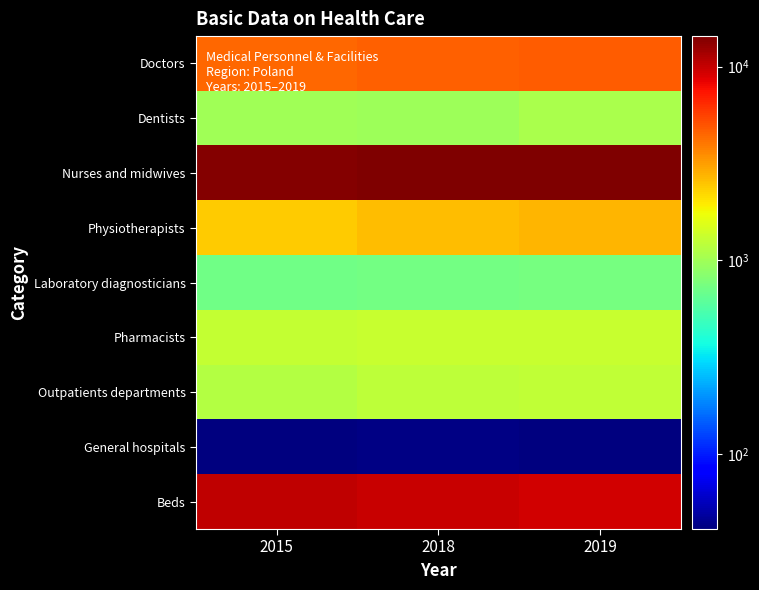

Count the number of categories in the chart.

3